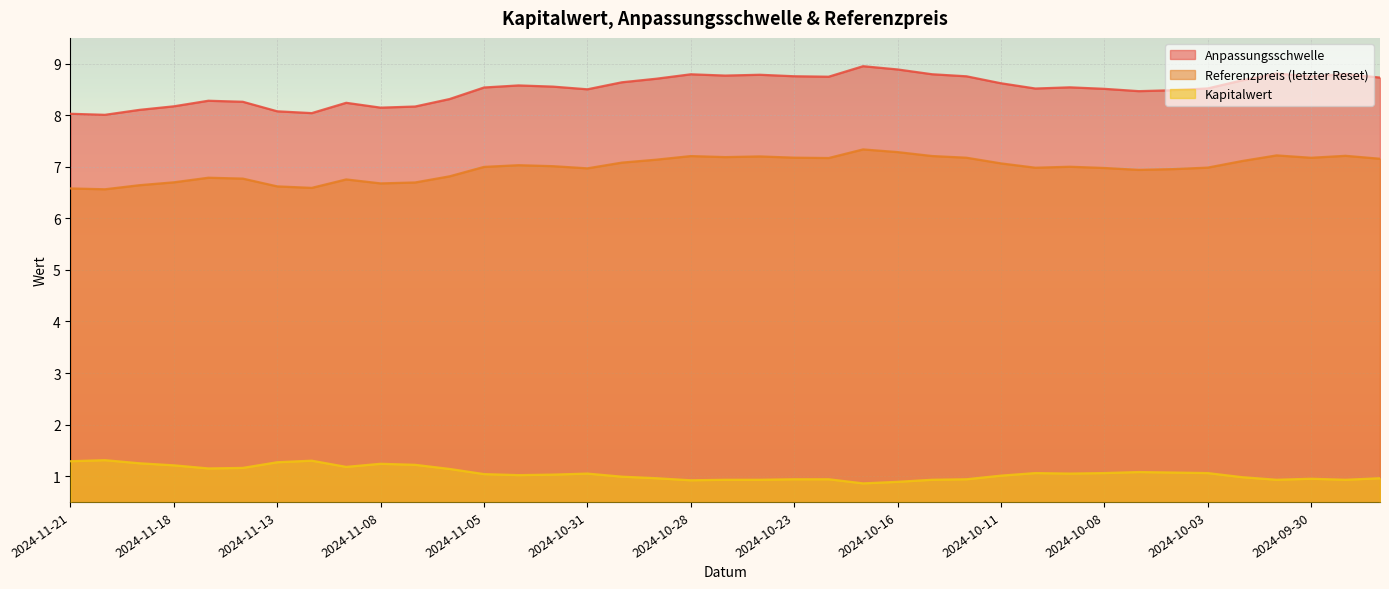

List the labels in order of Referenzpreis (letzter Reset) value, smallest first.

2024-11-20, 2024-11-21, 2024-11-12, 2024-11-13, 2024-11-19, 2024-11-08, 2024-11-07, 2024-11-18, 2024-11-11, 2024-11-14, 2024-11-15, 2024-11-06, 2024-10-07, 2024-10-04, 2024-10-31, 2024-10-08, 2024-10-10, 2024-10-03, 2024-11-05, 2024-10-09, 2024-11-01, 2024-11-04, 2024-10-11, 2024-10-30, 2024-10-02, 2024-10-29, 2024-09-26, 2024-10-22, 2024-09-30, 2024-10-14, 2024-10-23, 2024-10-25, 2024-10-24, 2024-10-28, 2024-10-15, 2024-09-27, 2024-10-01, 2024-10-16, 2024-10-21